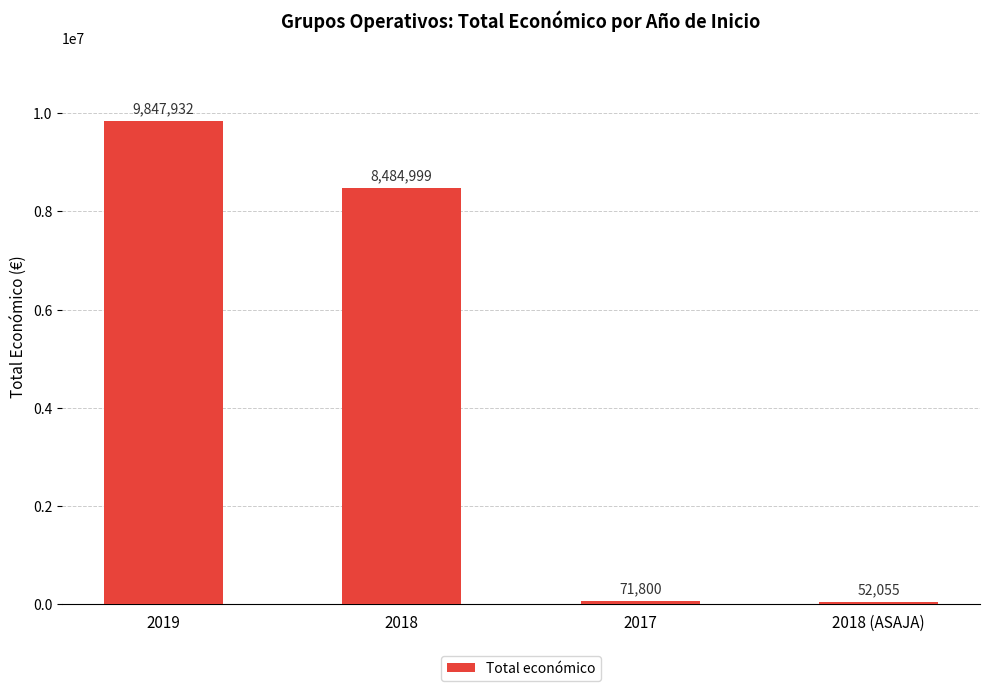

The value at 2018 is 14605859. True or false?

False